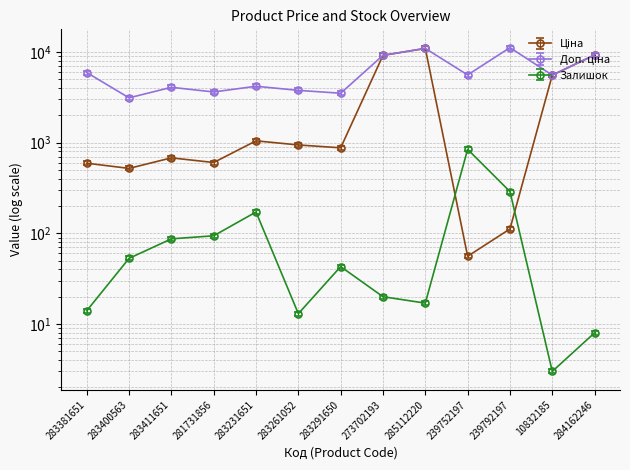

Rank the series at 10832185 from highest to lowest value.

Доп. ціна, Ціна, Залишок